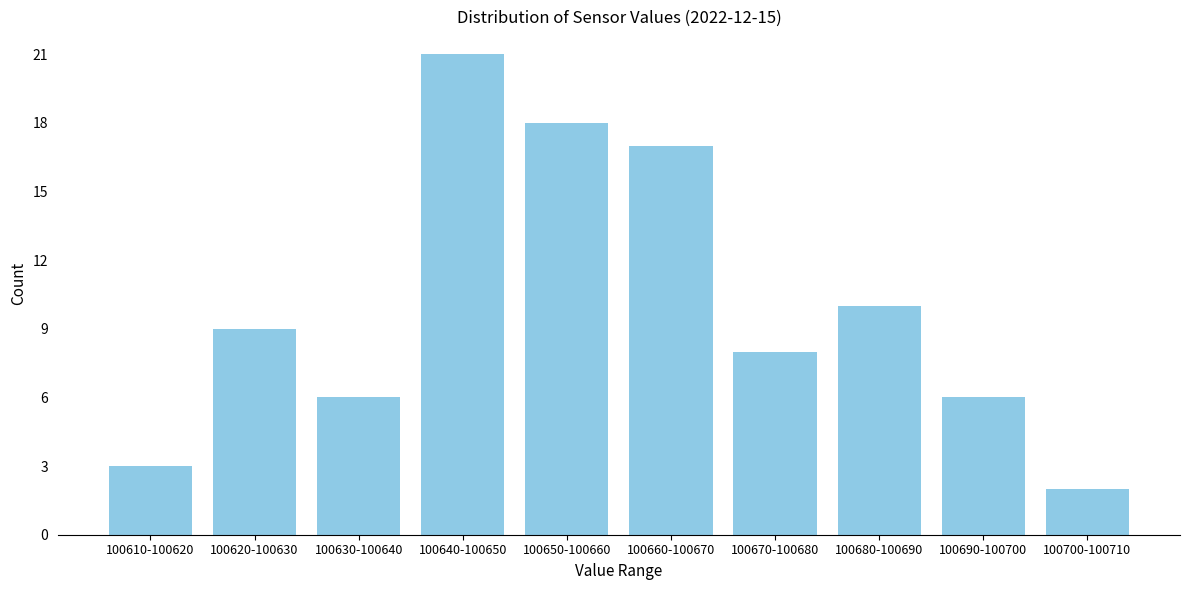

Reading left to right, transcribe all the data shown in this chart.

3	9	6	21	18	17	8	10	6	2